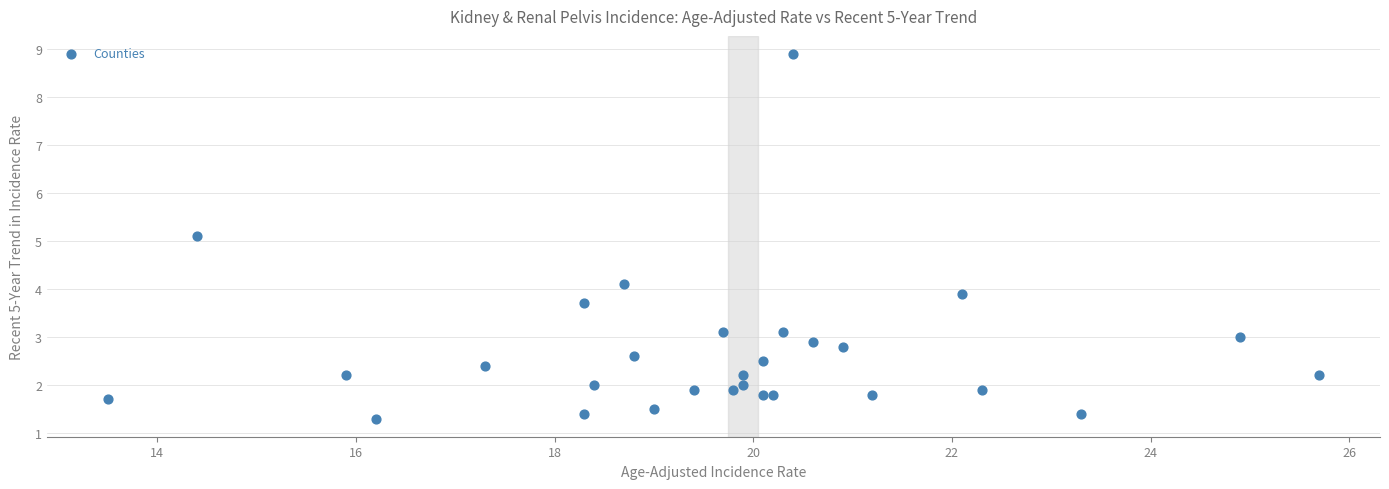

What Y value in the scatter plot is closest to 5?

5.1